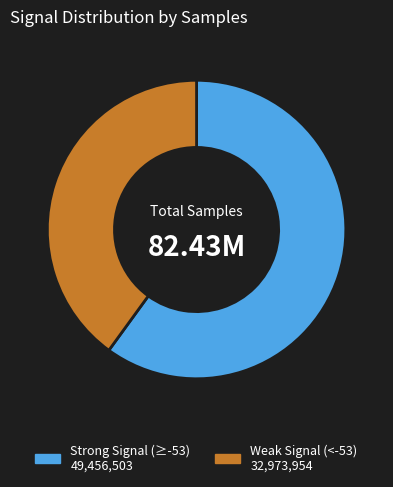

Is there any slice that represents more than half of the pie?

Yes